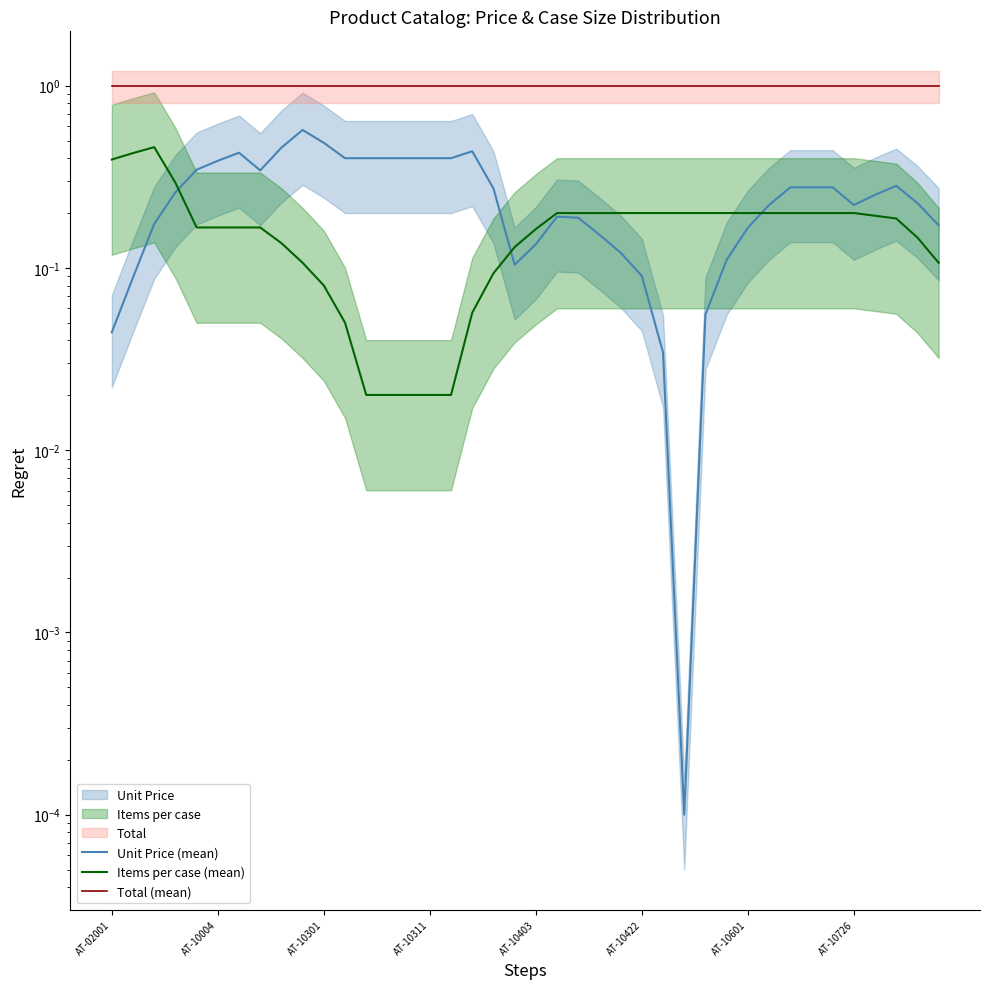

How many times do Items per case (mean) and Unit Price (mean) cross each other?

3